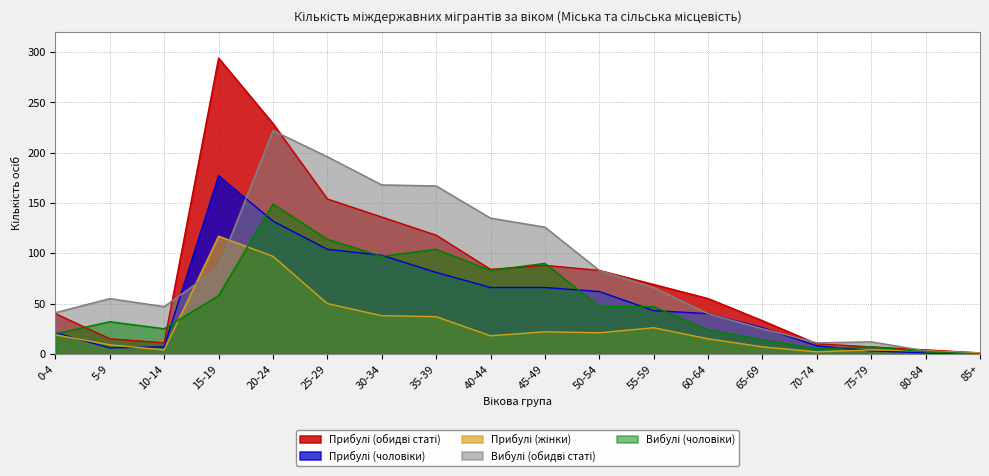

In Прибулі (чоловіки), how many points are lower than both neighbors (excluding endpoints)?

1